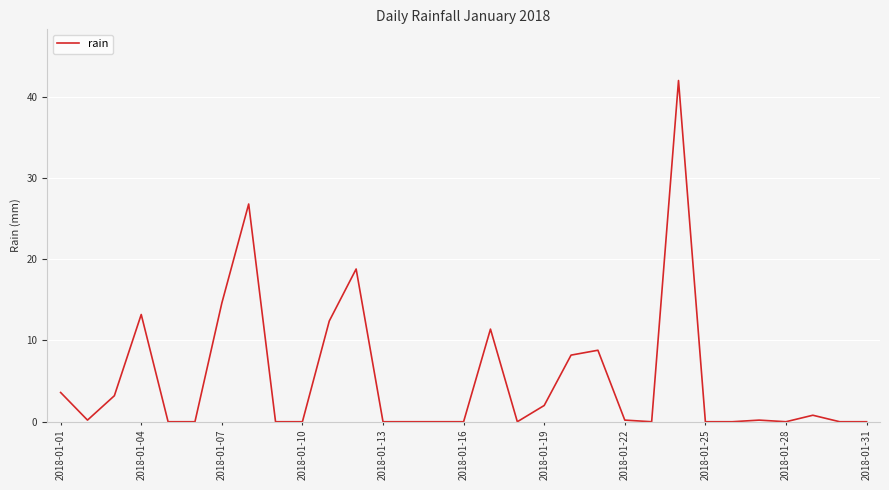

What is the maximum value shown in the chart?

42.0